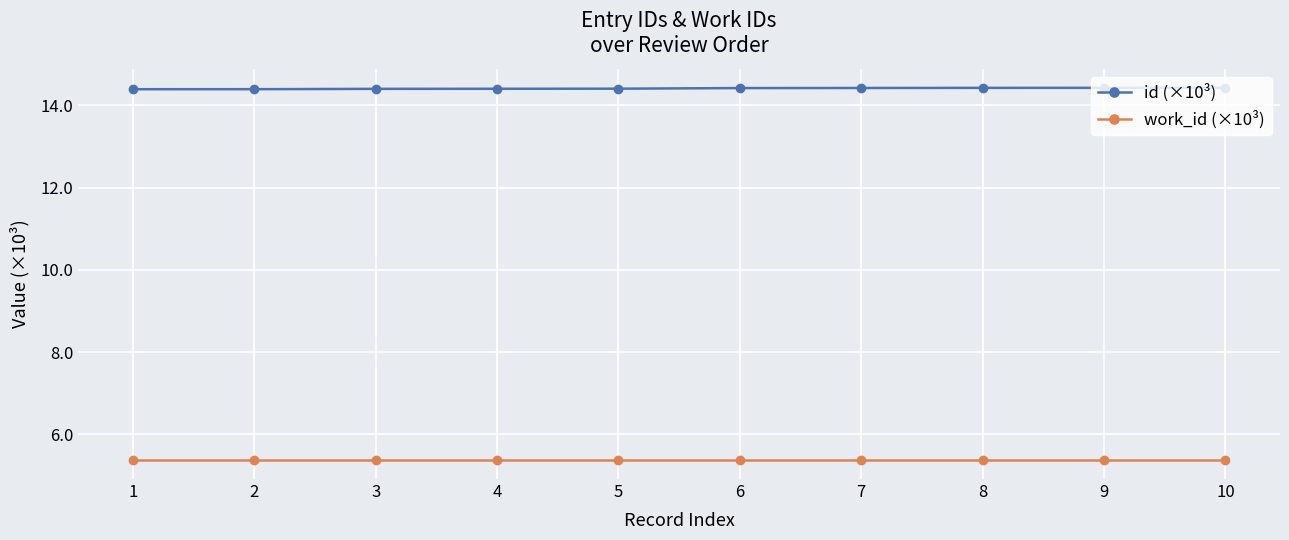

What is the value of the work_id (×10³) point at the 5th from the left?

5.4